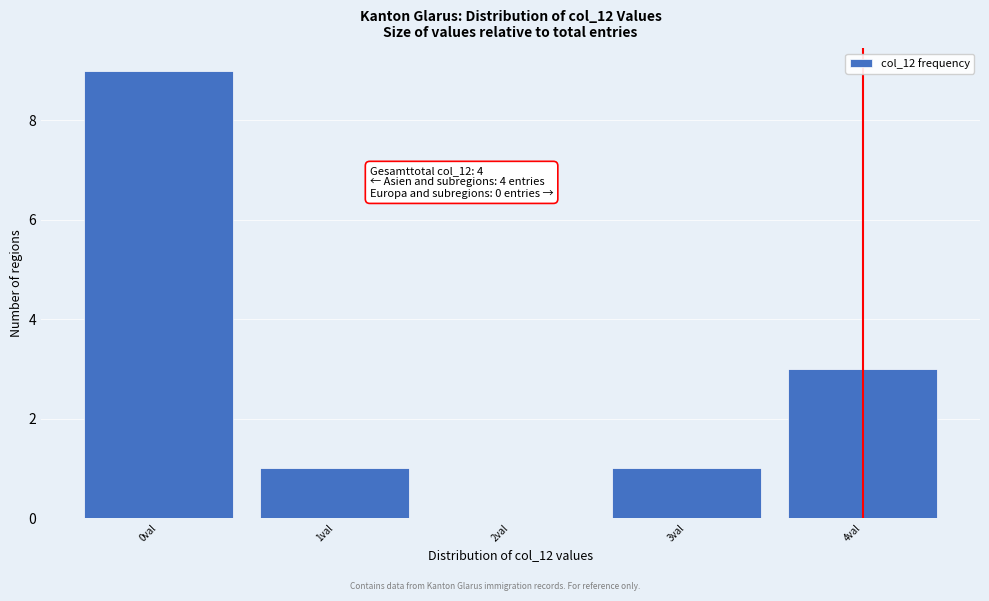

Over which range of the x-axis is the bar tallest?

-0.5 to 0.5